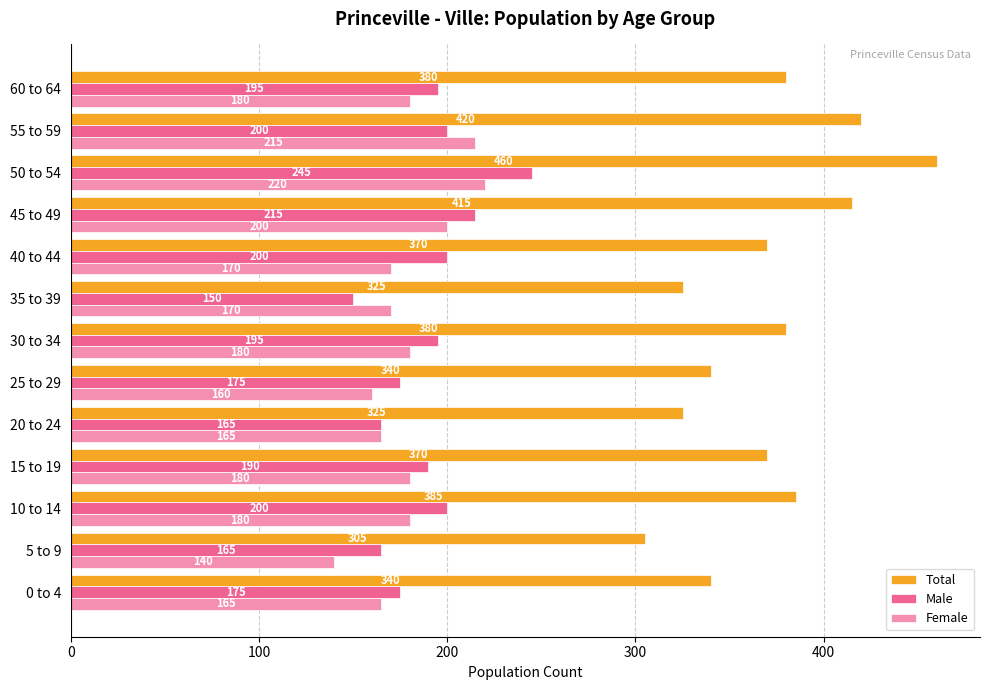

What is the greatest value displayed?

460